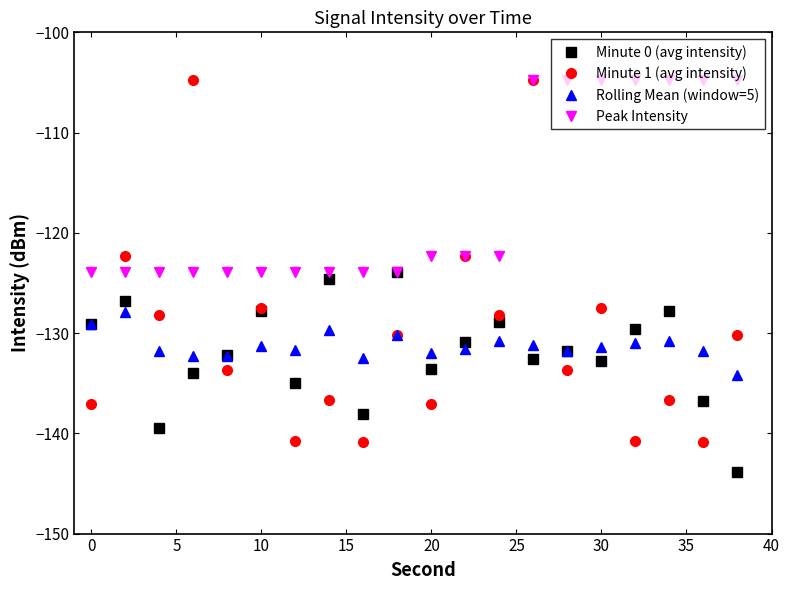

What is the value of the Rolling Mean (window=5) point at the 5th from the left?

-132.3